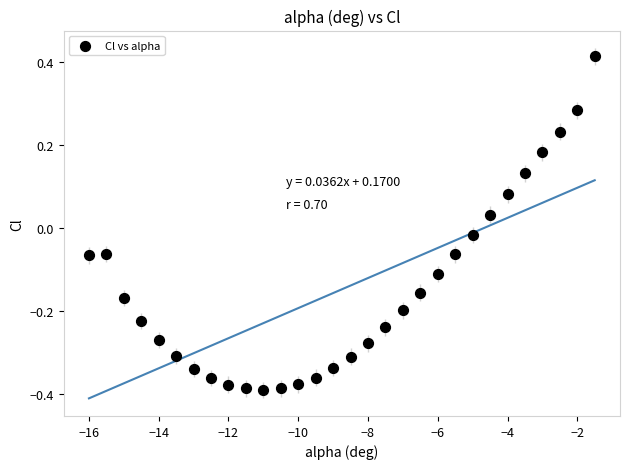

What is the range of Y values (max minus min)?

0.8